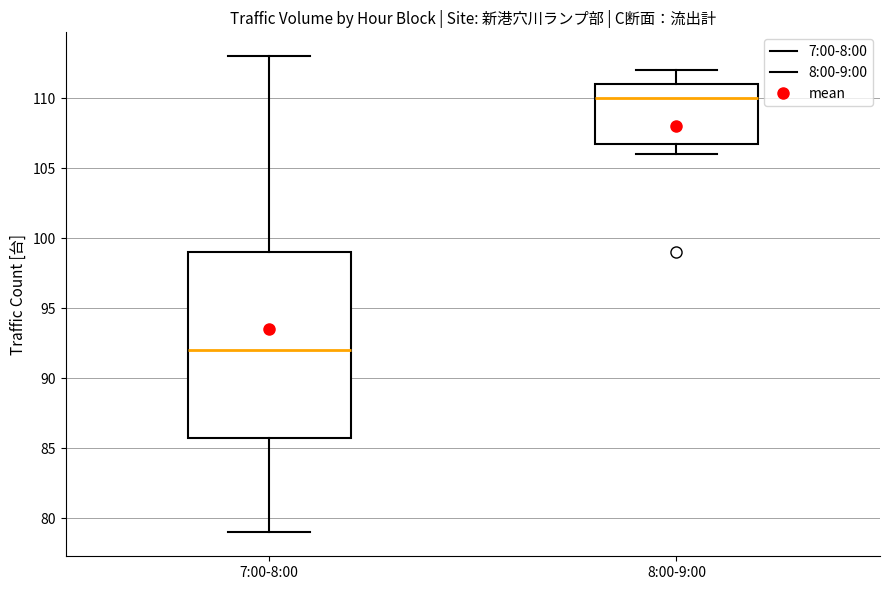

Reading left to right, read every box against the y-axis: the position of its median line, the range the box covers, and the ends of its whiskers. The values are not printed on the chart, so give them approximately, as read against the axis.

7:00-8:00: median 92, box 86 to 99, whiskers 79 to 113
8:00-9:00: median 110, box 107 to 111, whiskers 106 to 112